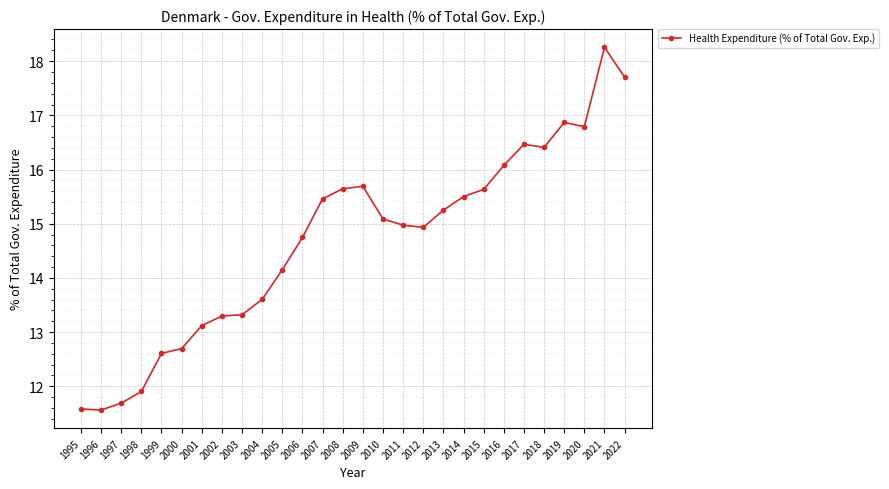

True or false: there are more than 0 points higher than both neighbors.

True